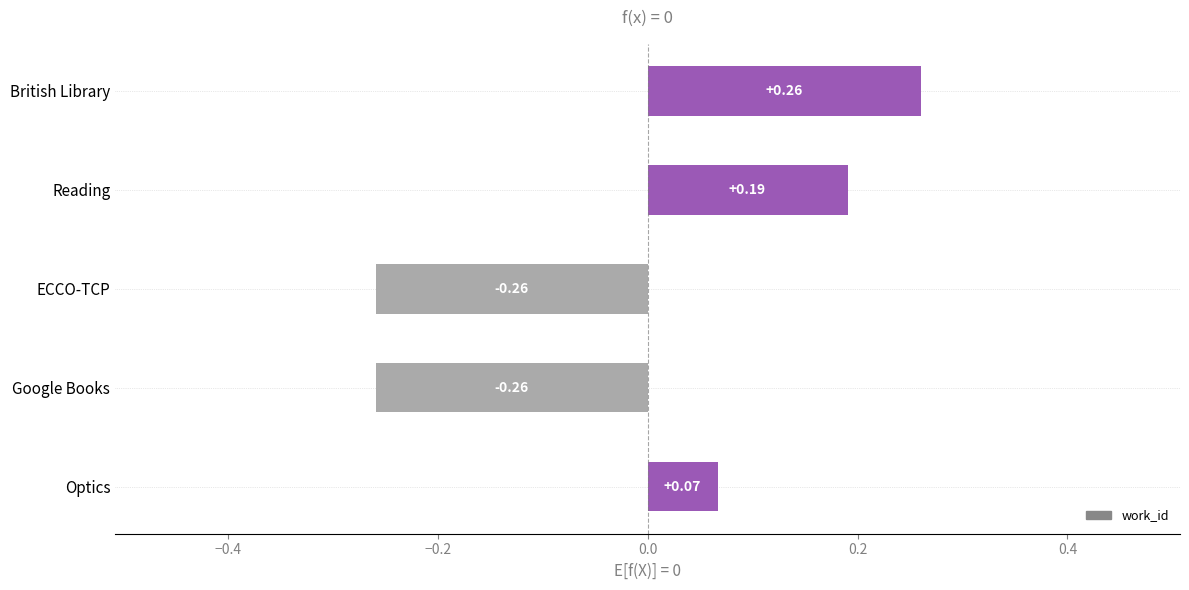

Where is the data nearest to the value 0?

Optics